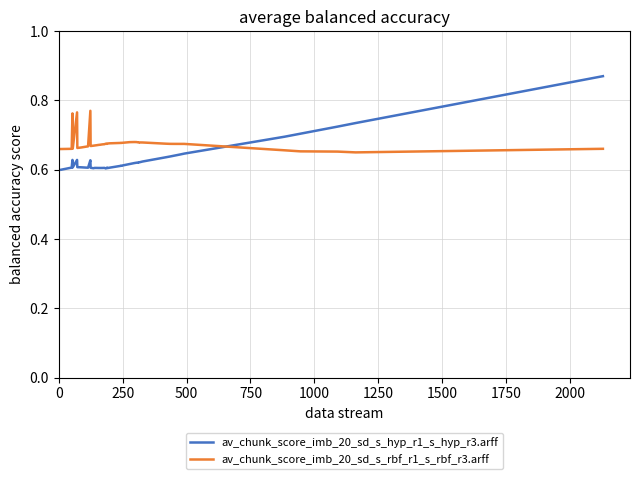

Which series has the largest total across all categories?

av_chunk_score_imb_20_sd_s_rbf_r1_s_rbf_r3.arff